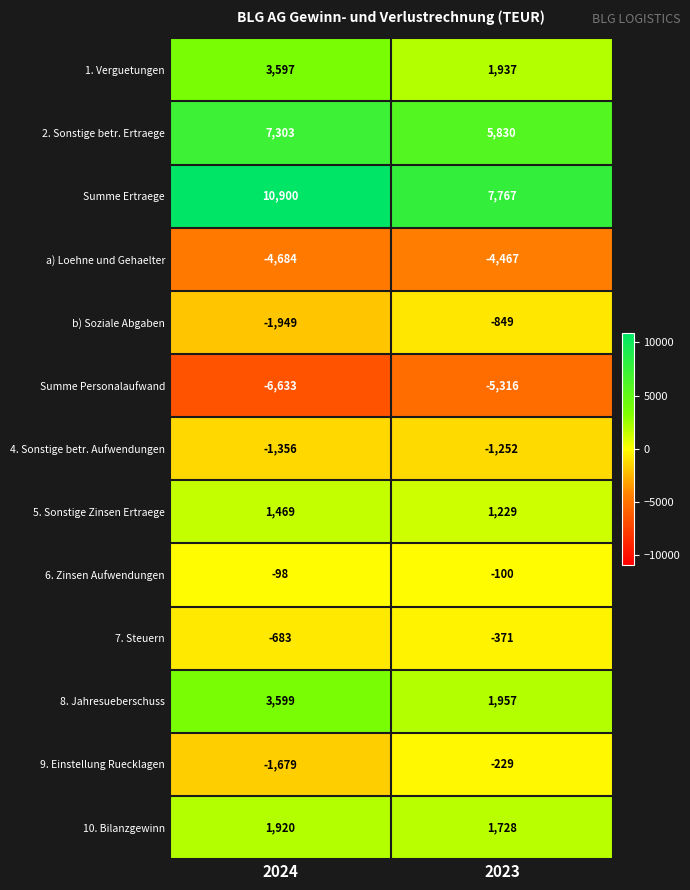

Reading left to right, transcribe all the data shown in this chart.

1. Verguetungen: 2024=3597	2023=1937
2. Sonstige betr. Ertraege: 2024=7303	2023=5830
Summe Ertraege: 2024=10900	2023=7767
a) Loehne und Gehaelter: 2024=-4684	2023=-4467
b) Soziale Abgaben: 2024=-1949	2023=-849
Summe Personalaufwand: 2024=-6633	2023=-5316
4. Sonstige betr. Aufwendungen: 2024=-1356	2023=-1252
5. Sonstige Zinsen Ertraege: 2024=1469	2023=1229
6. Zinsen Aufwendungen: 2024=-98	2023=-100
7. Steuern: 2024=-683	2023=-371
8. Jahresueberschuss: 2024=3599	2023=1957
9. Einstellung Ruecklagen: 2024=-1679	2023=-229
10. Bilanzgewinn: 2024=1920	2023=1728